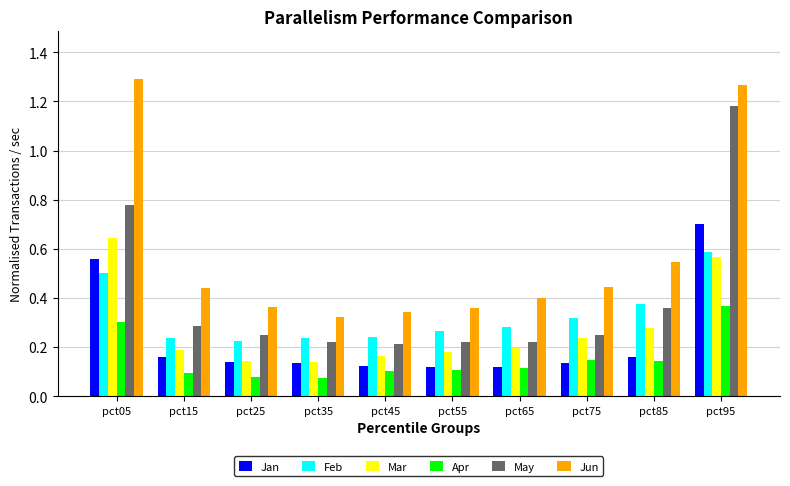

How many groups of bars are there?

10